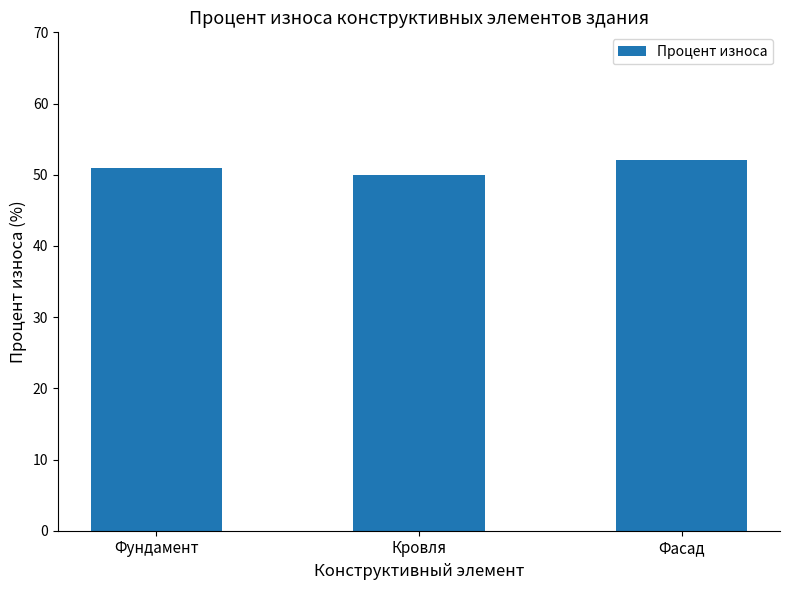

What is the label of the 2nd bar from the left?

Кровля